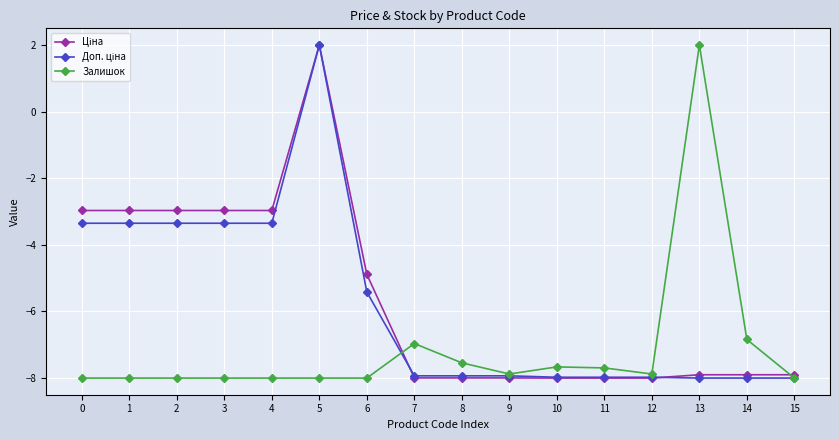

What is the smallest value displayed?

-8.0